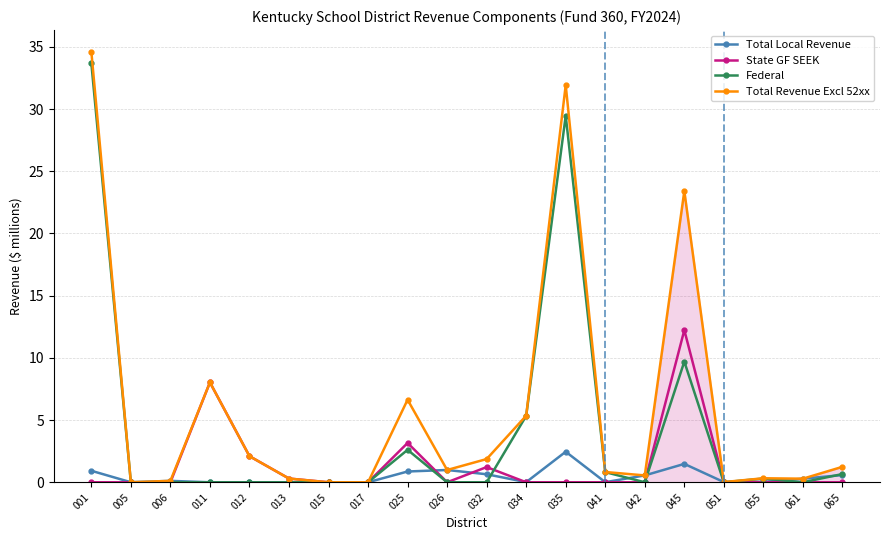

What are all the series names shown in the legend?

Total Local Revenue, State GF SEEK, Federal, Total Revenue Excl 52xx